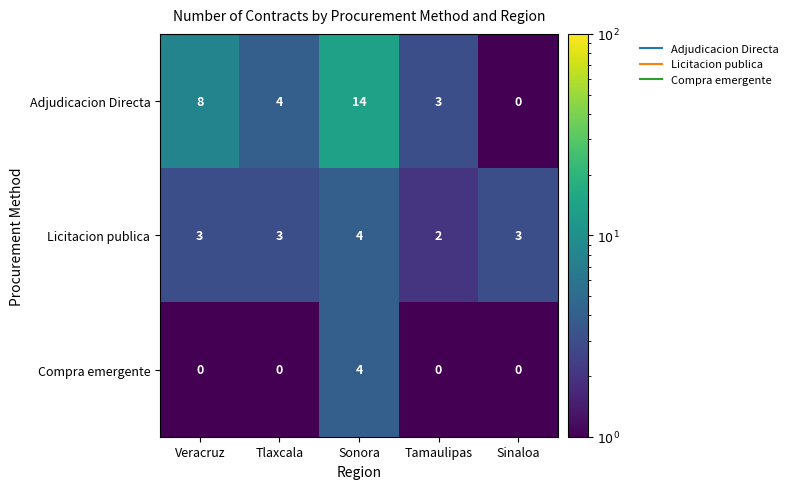

What is the sum of the Licitacion publica values at Sinaloa and Sonora?

7